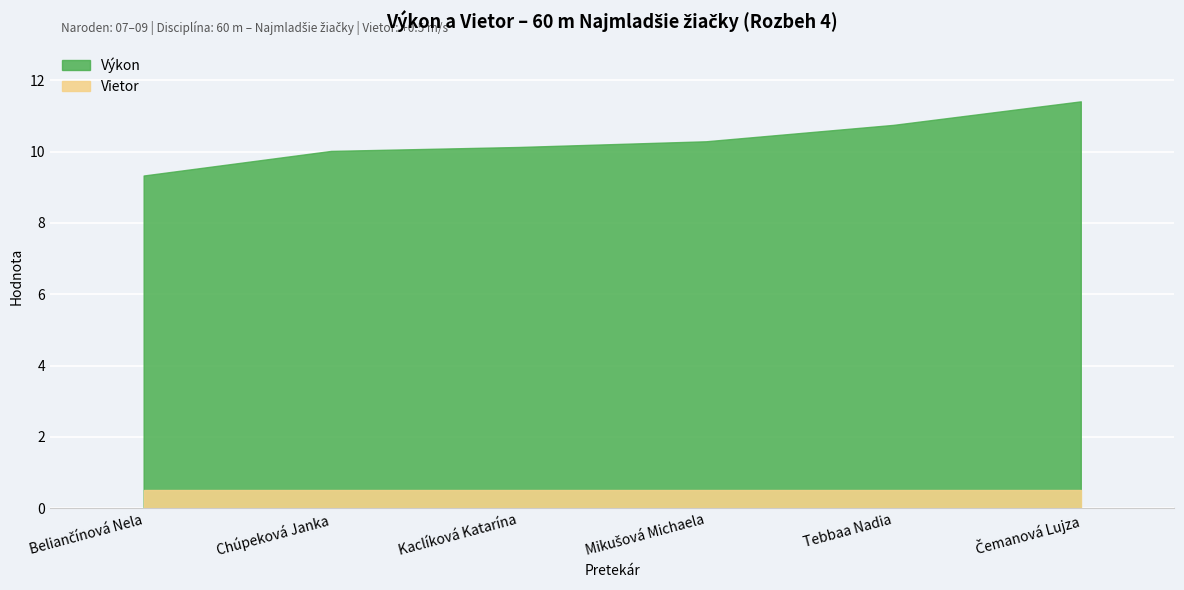

The Výkon series shows 13.9 at Chúpeková Janka. True or false?

False